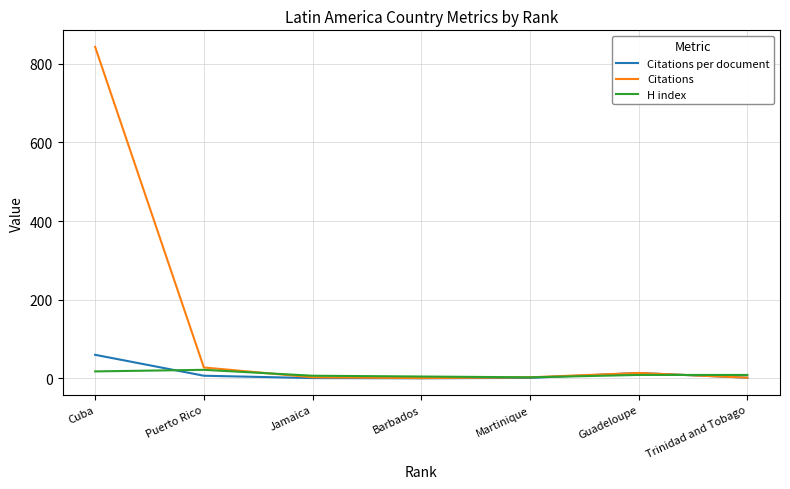

Between Cuba and Trinidad and Tobago, which series saw the biggest shift?

Citations